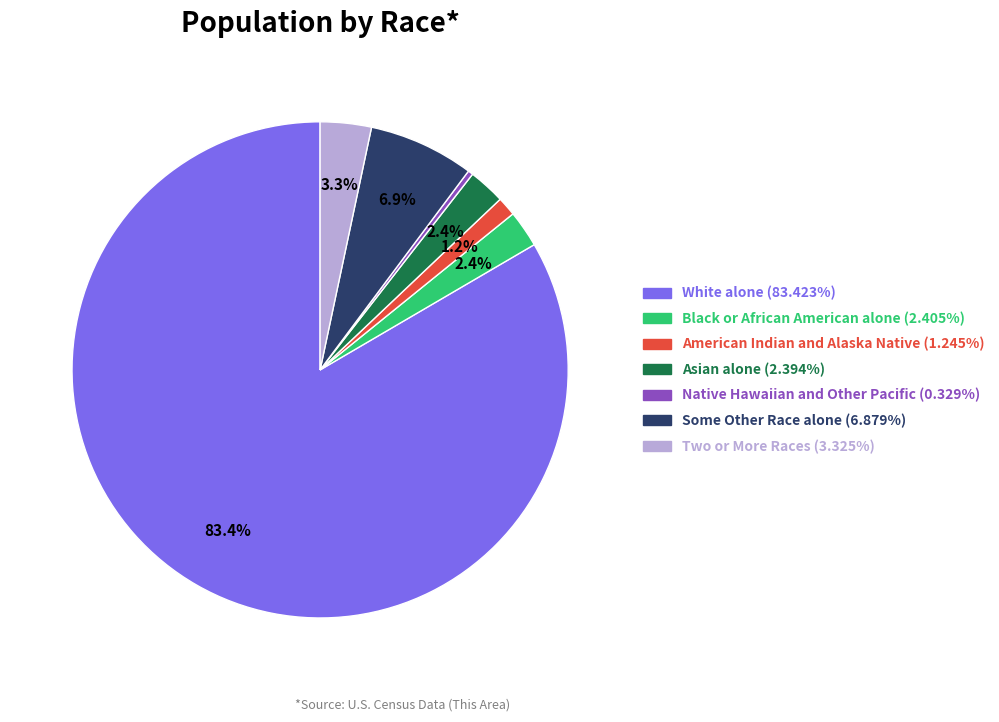

Is it true that American Indian and Alaska Native is 1% of the pie?

True